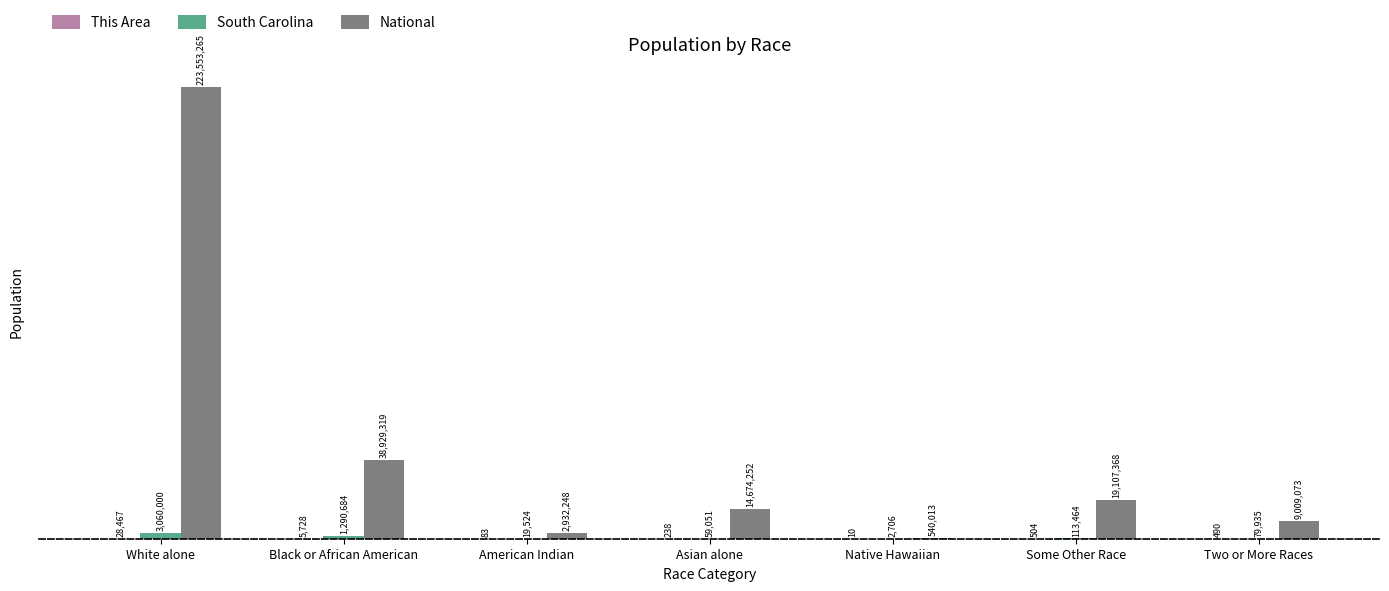

What is the greatest value displayed?

223553265